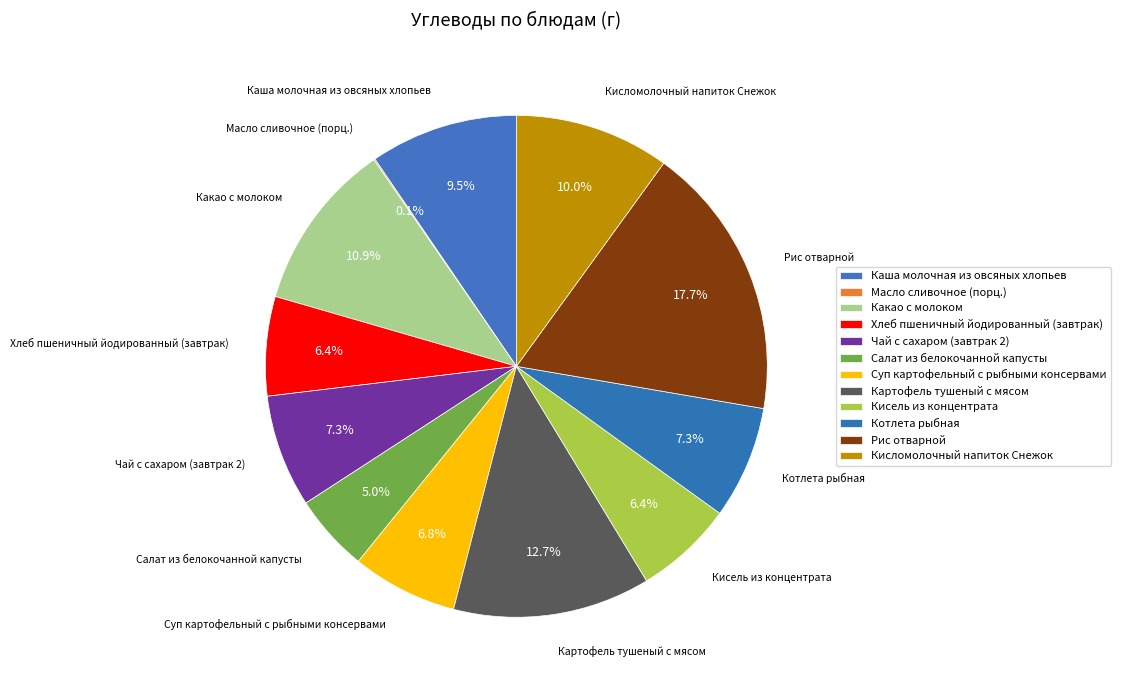

To the nearest percent, what is the average slice percentage?

8%